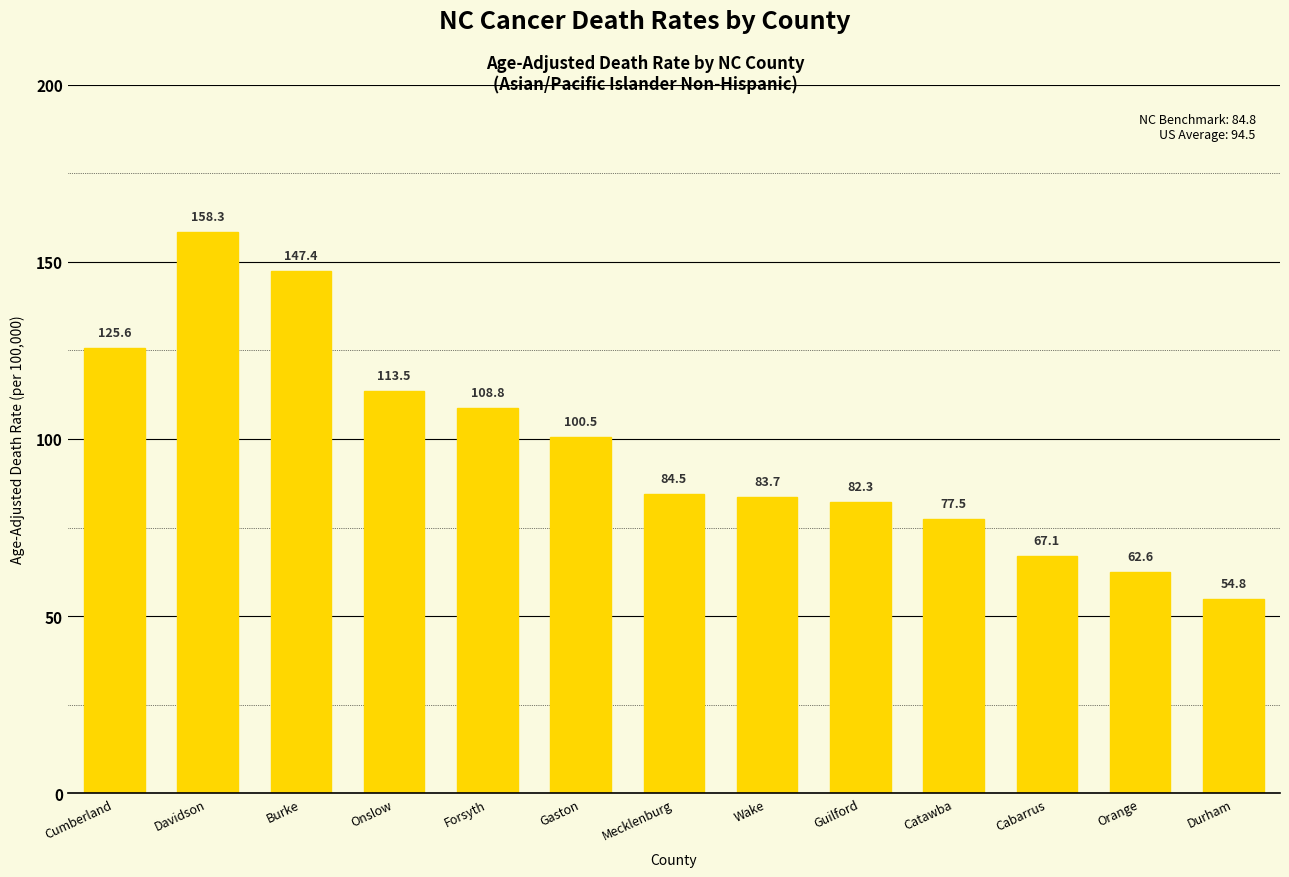

What value does the data have at Forsyth?

108.8